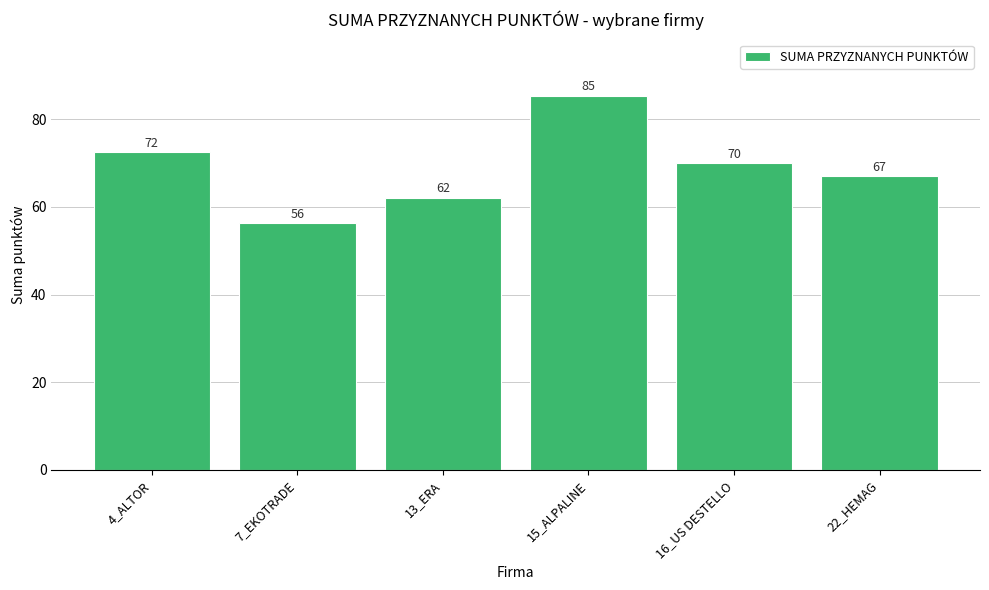

What is the ratio of the value at 22_HEMAG to the value at 4_ALTOR?

0.9